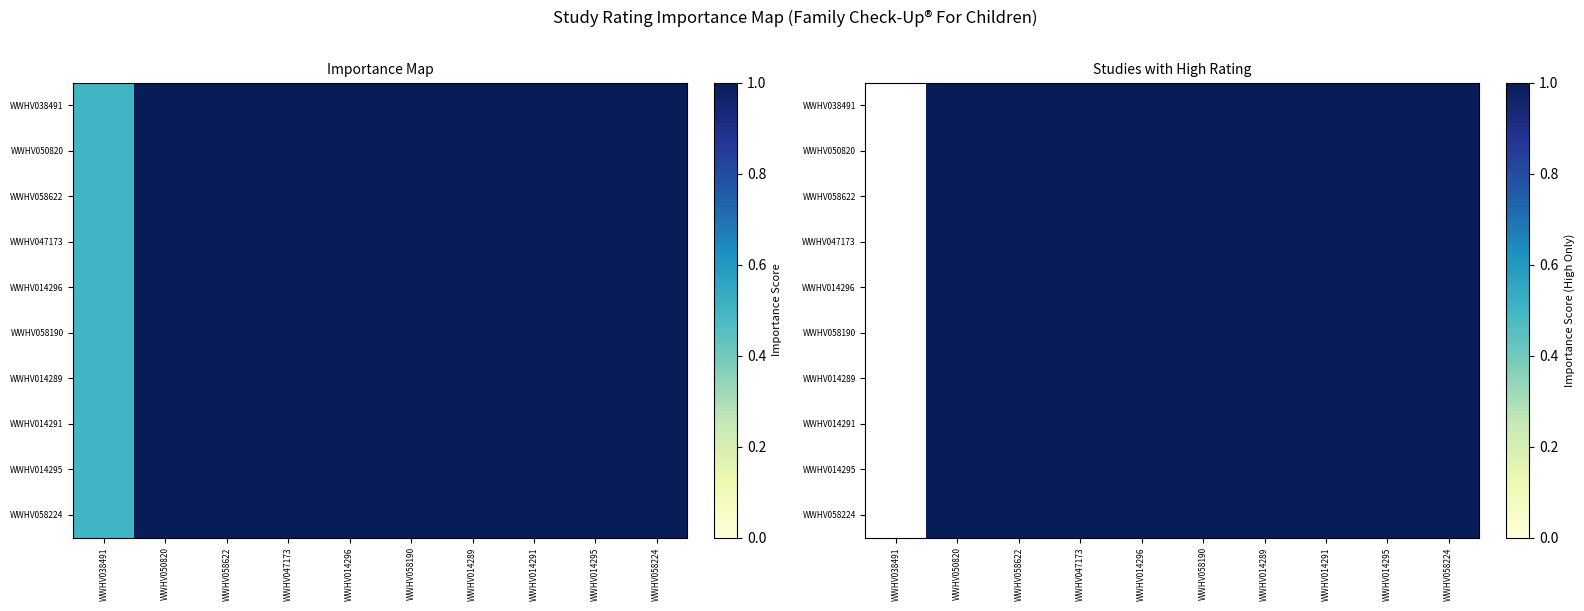

Is it true that WWHV014289 equals 1.4 at WWHV014289?

False